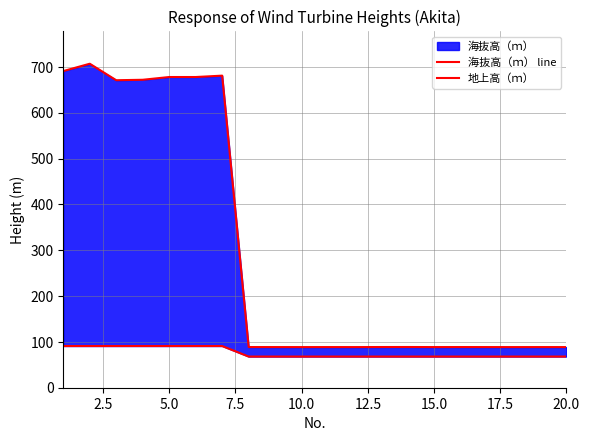

What is the minimum value shown in the chart?

68.0